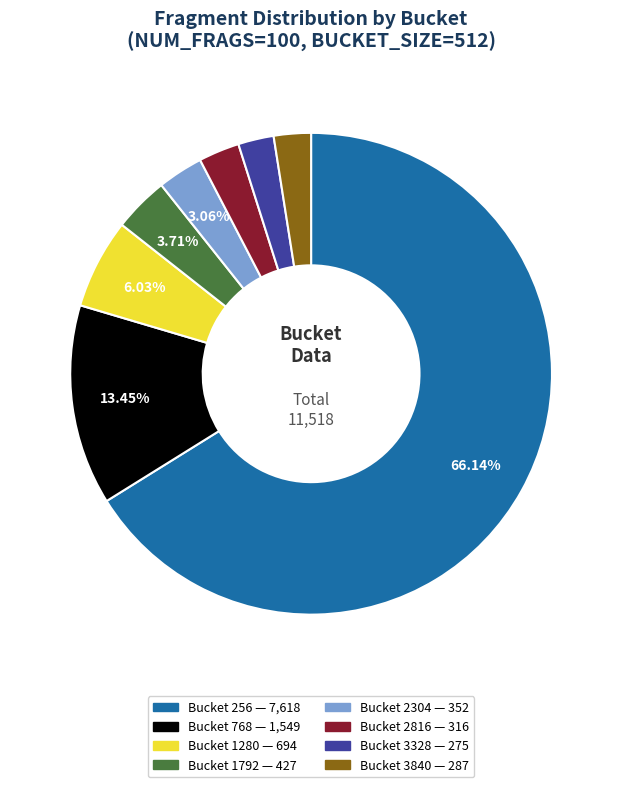

Is there a majority slice in this chart?

Yes